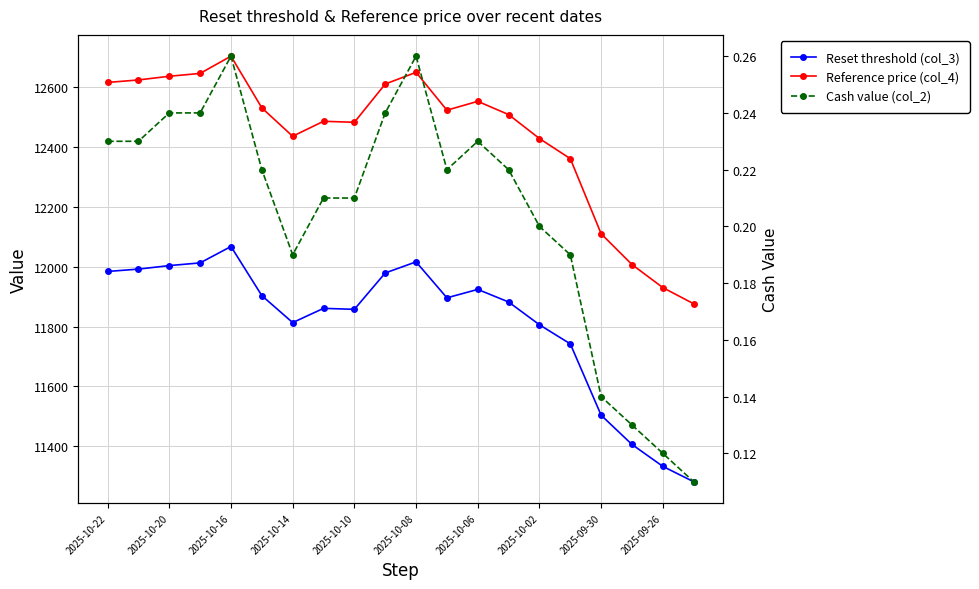

In Reset threshold (col_3), how many points are lower than both neighbors (excluding endpoints)?

3